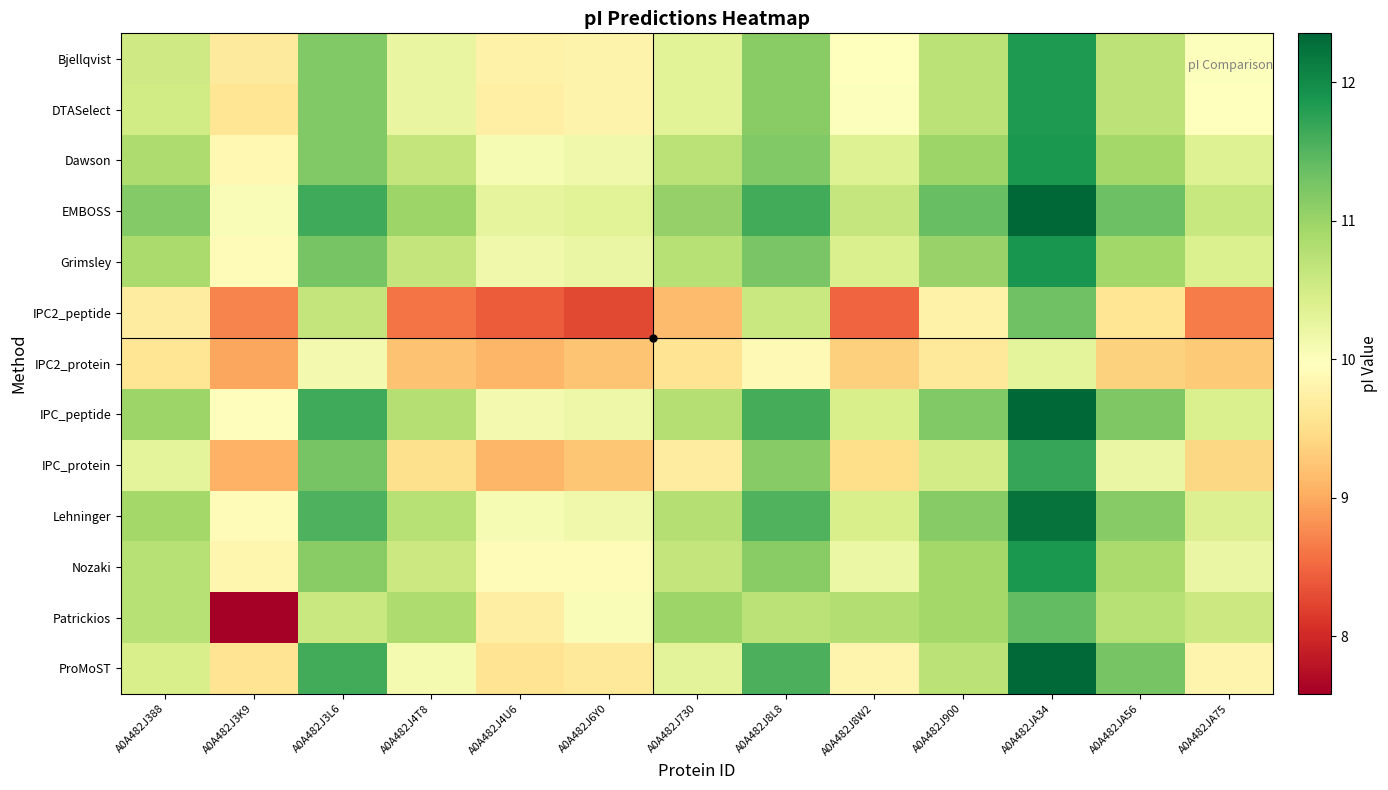

List the series in order of their peak value, highest first.

EMBOSS, IPC_peptide, ProMoST, Lehninger, Grimsley, Dawson, Nozaki, Bjellqvist, DTASelect, IPC_protein, Patrickios, IPC2_peptide, IPC2_protein